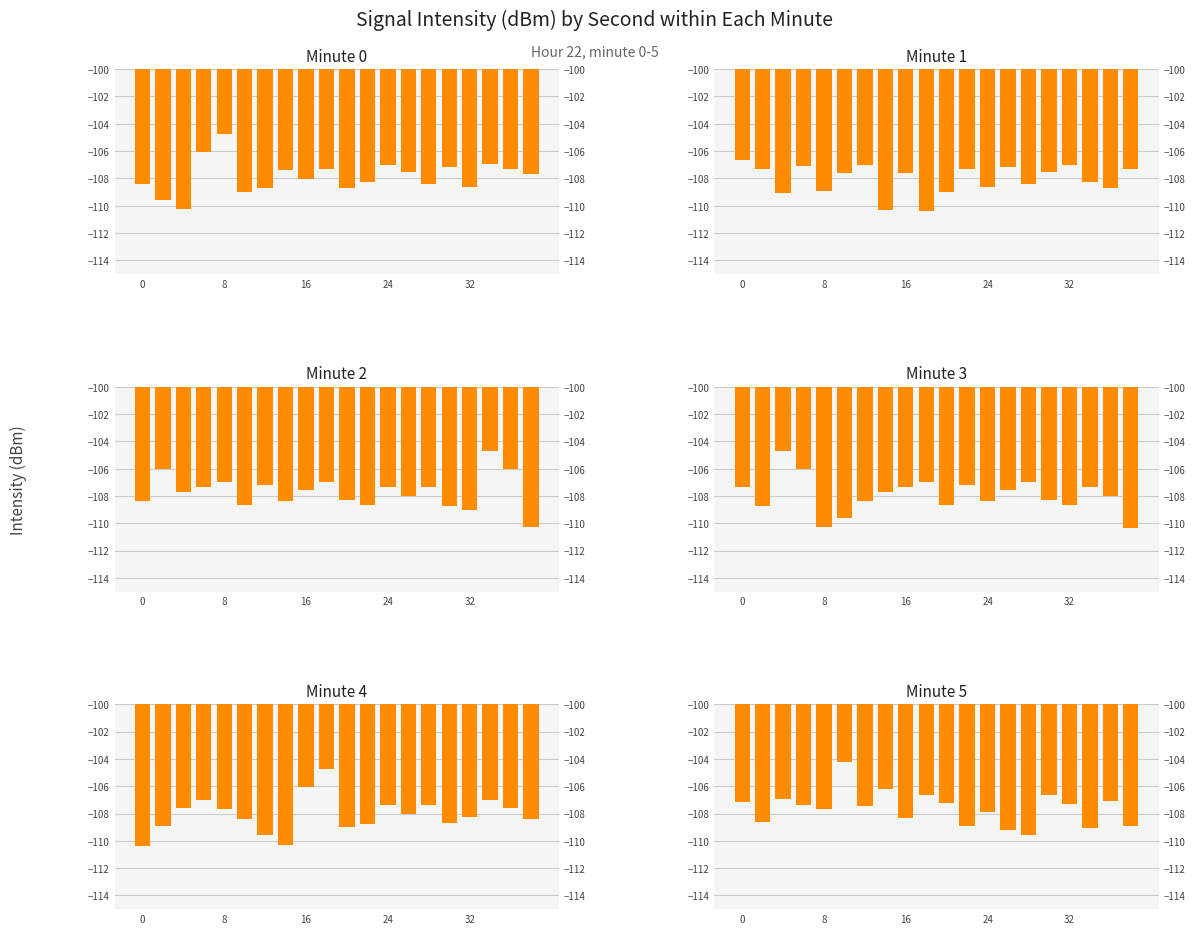

What is the total value across all series at 8?

-649.2